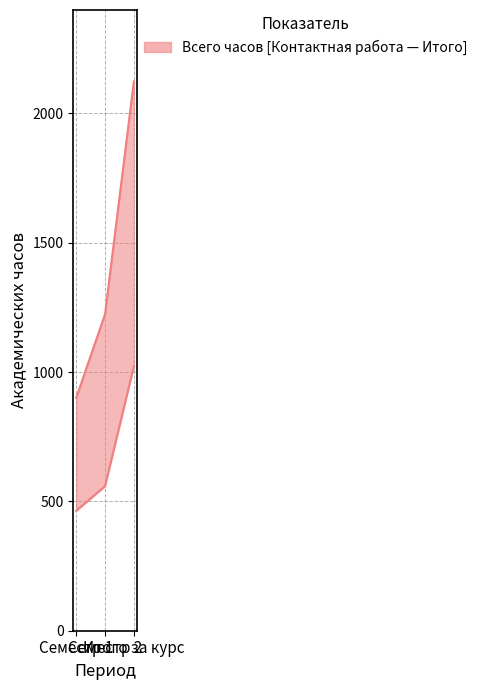

Is it true that lower equals 504.0 at Итого за курс?

False